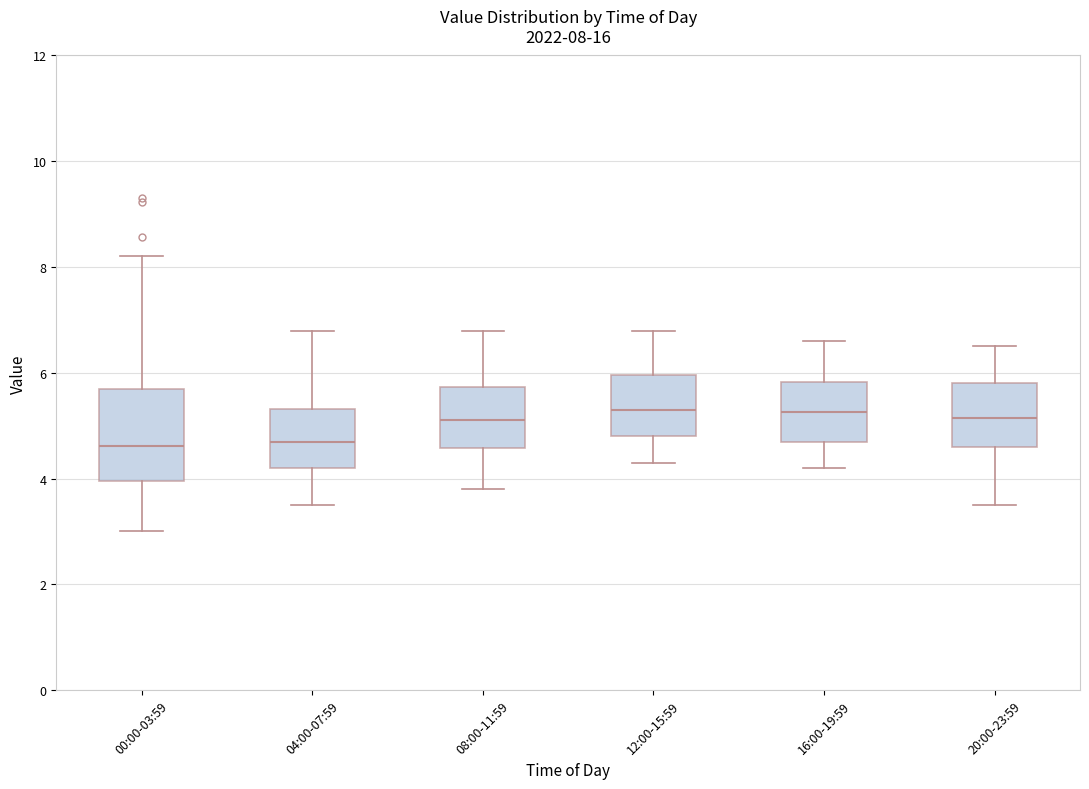

Which box is the tallest, from its lower edge to its upper edge?

00:00-03:59